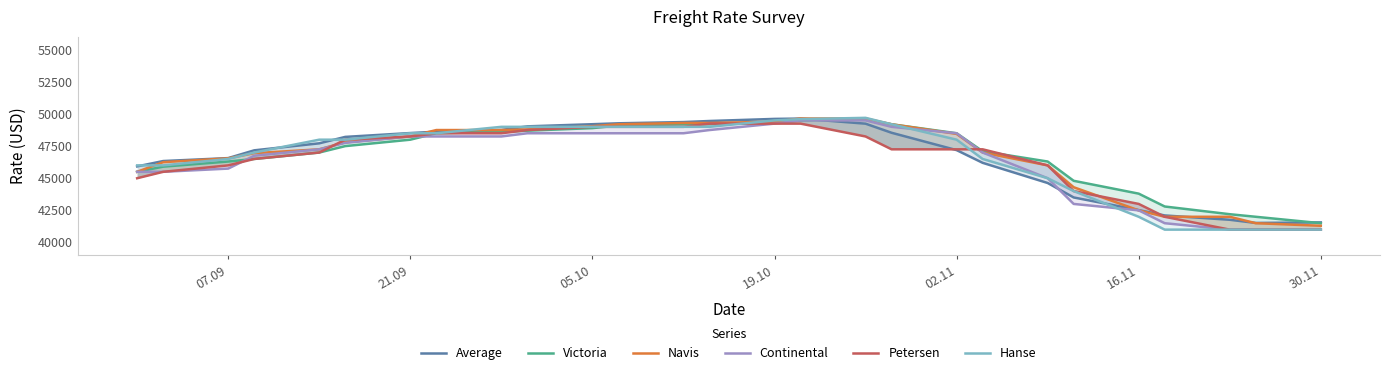

What is the difference between the maximum and minimum values in the Hanse series?

8700